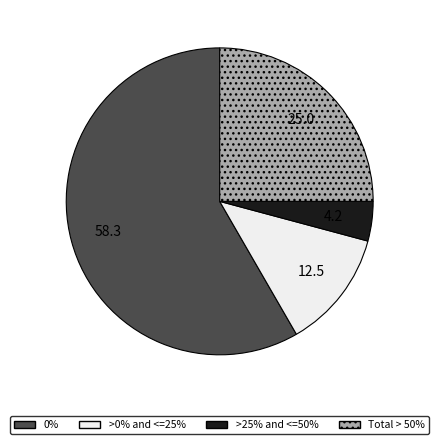

Does any single category account for the majority?

Yes